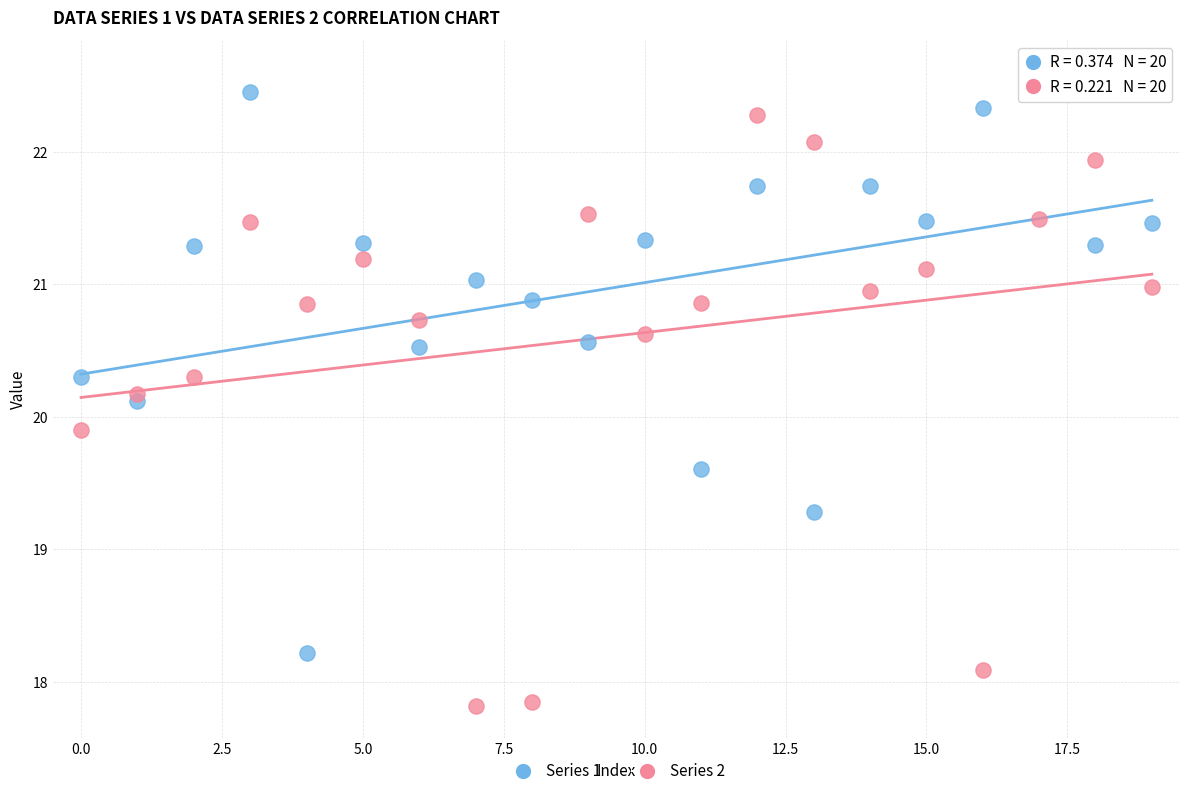

Which series contains the highest Y value?

Series 1